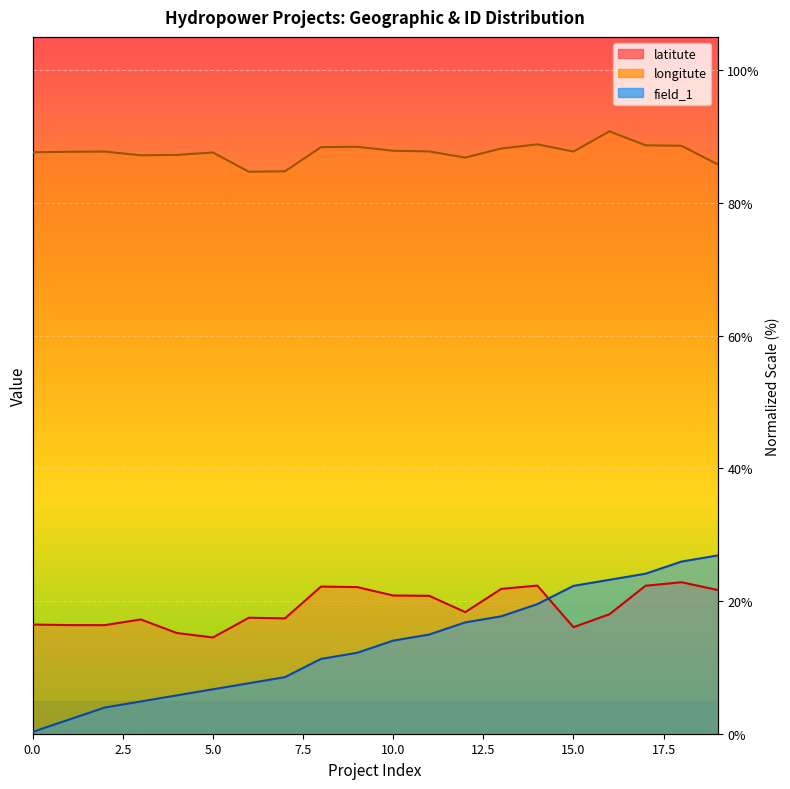

What are all the series names shown in the legend?

latitute, longitute, field_1